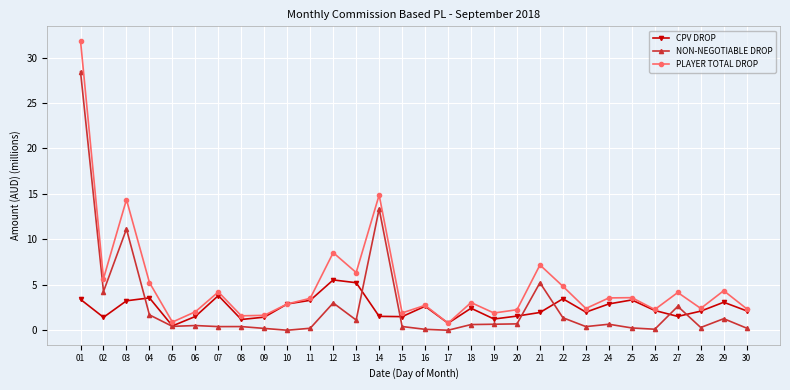

True or false: NON-NEGOTIABLE DROP and PLAYER TOTAL DROP cross at least once.

False